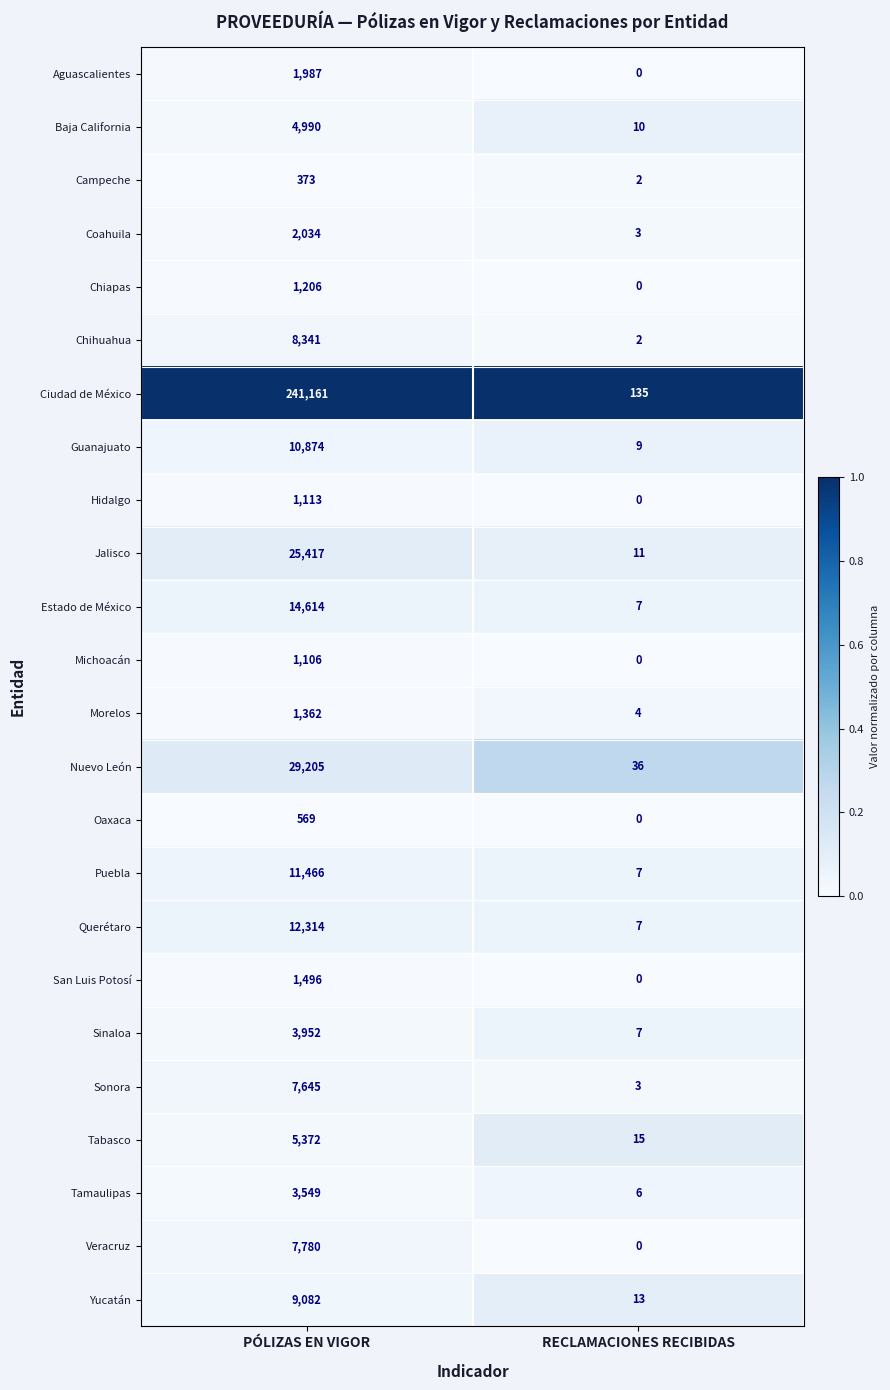

At which label does Coahuila reach its peak?

PÓLIZAS EN VIGOR